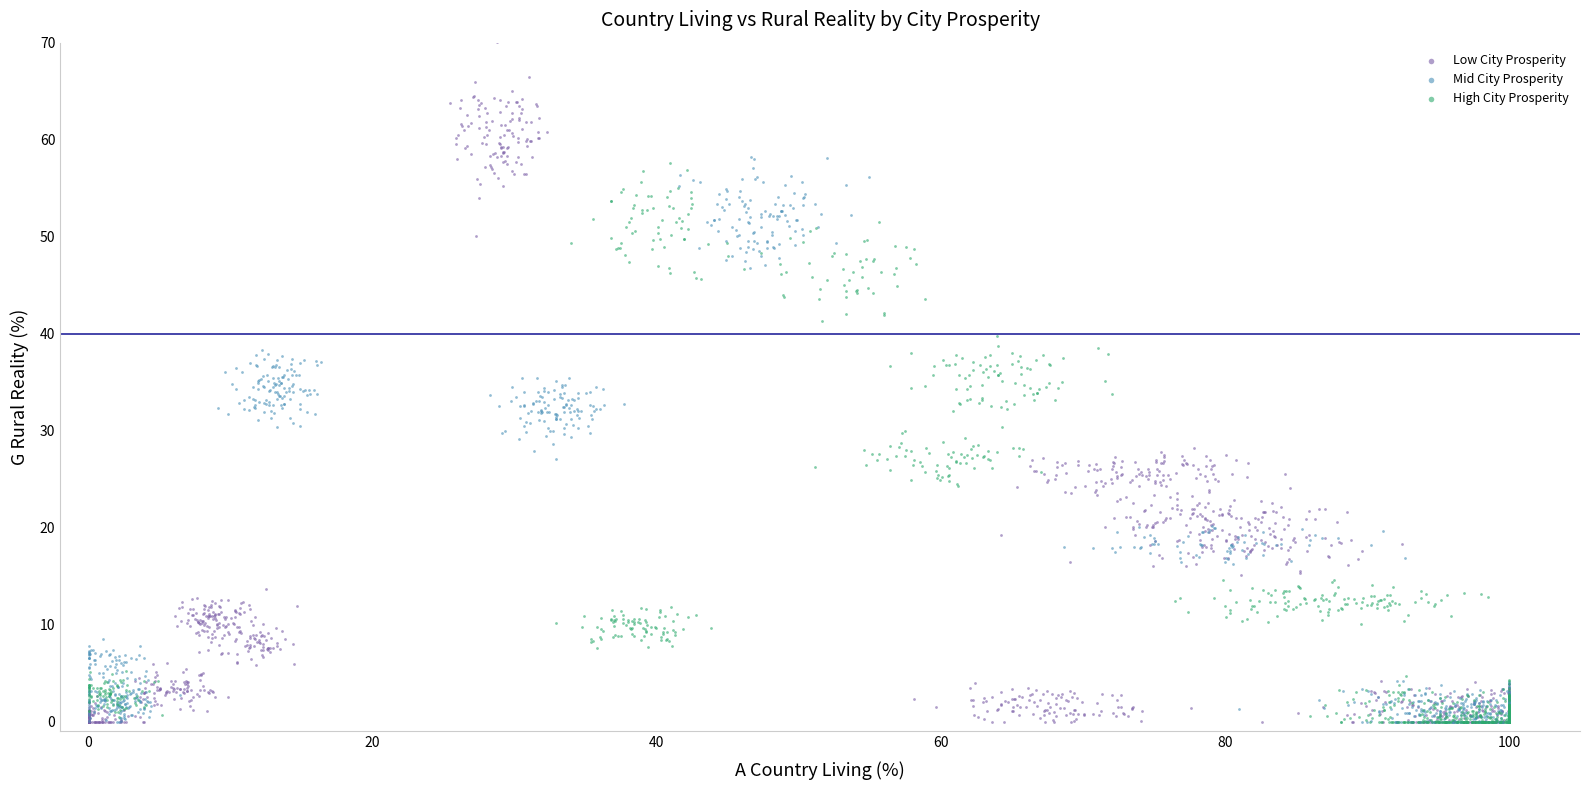

Which series has the widest spread of Y values?

Low City Prosperity